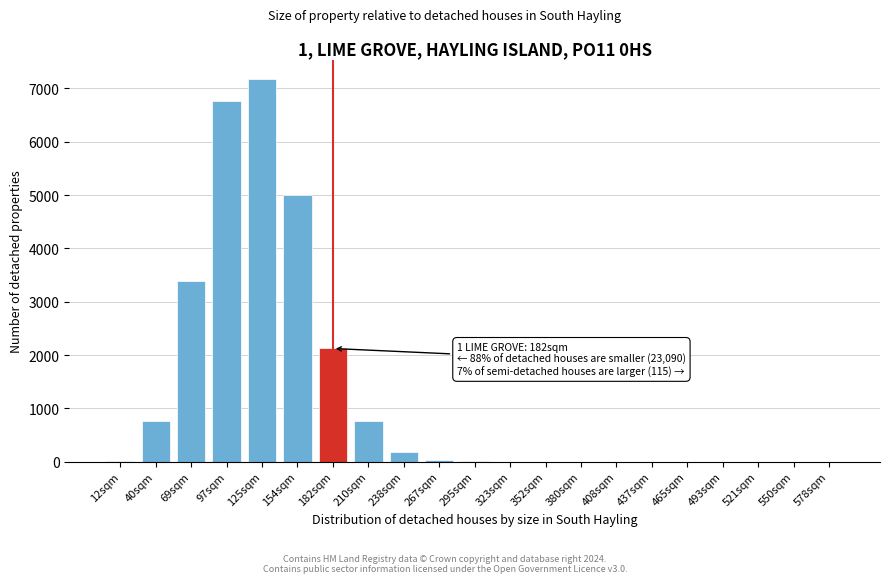

The value at 69sqm is 2215. True or false?

False